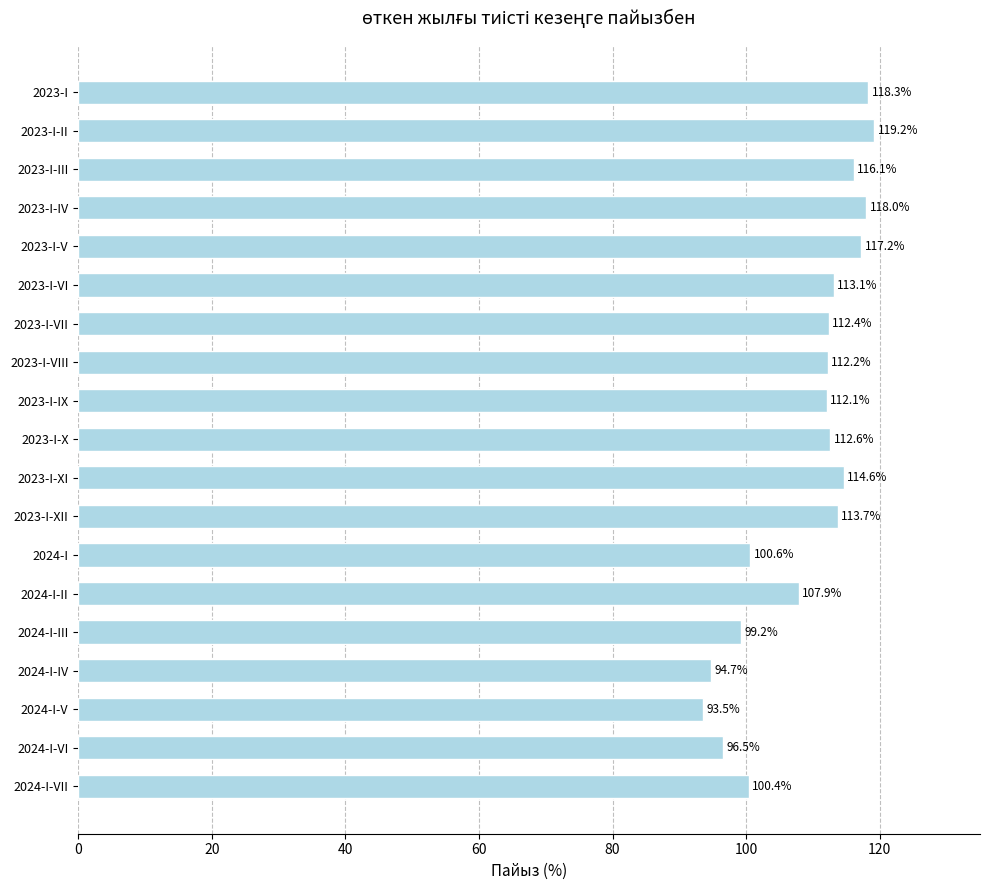

Where is the data nearest to the value 106?

2024-I-II